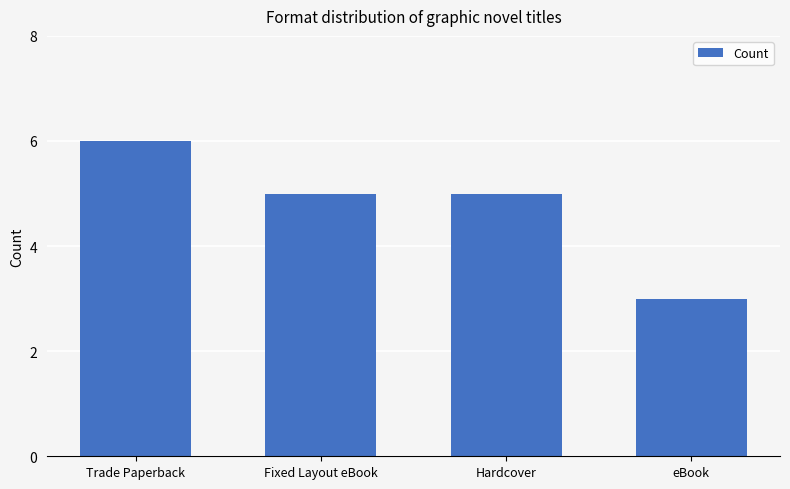

Reading right to left, transcribe all the data shown in this chart.

eBook=3	Hardcover=5	Fixed Layout eBook=5	Trade Paperback=6